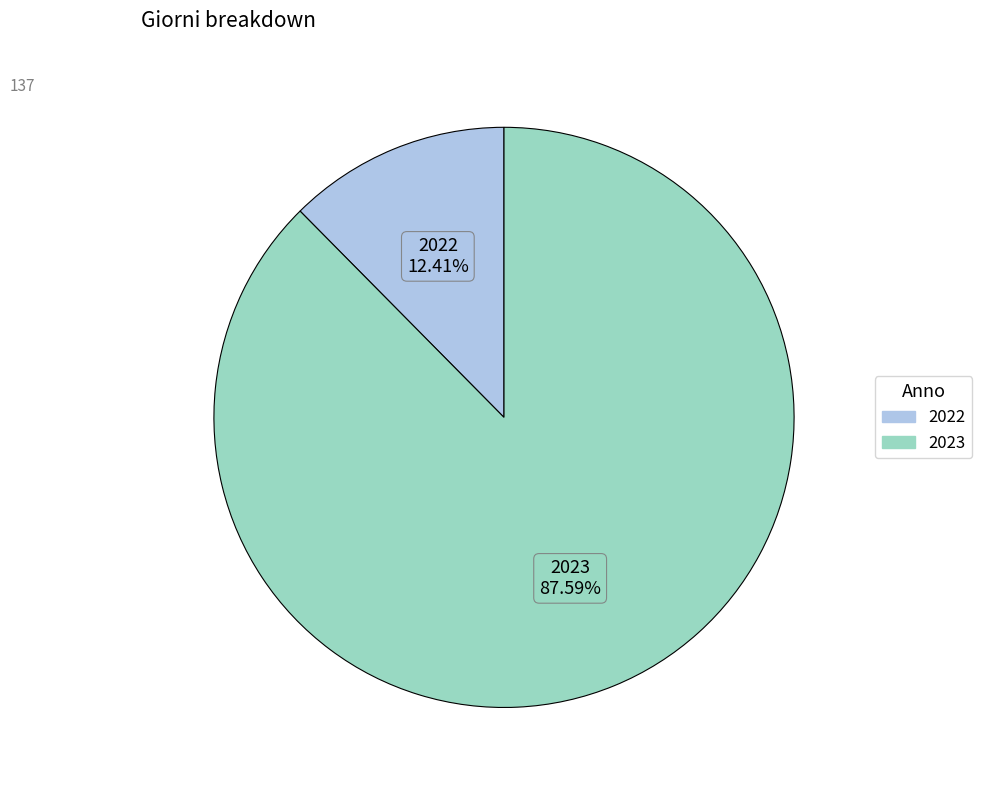

Rank the categories by value from lowest to highest.

2022, 2023